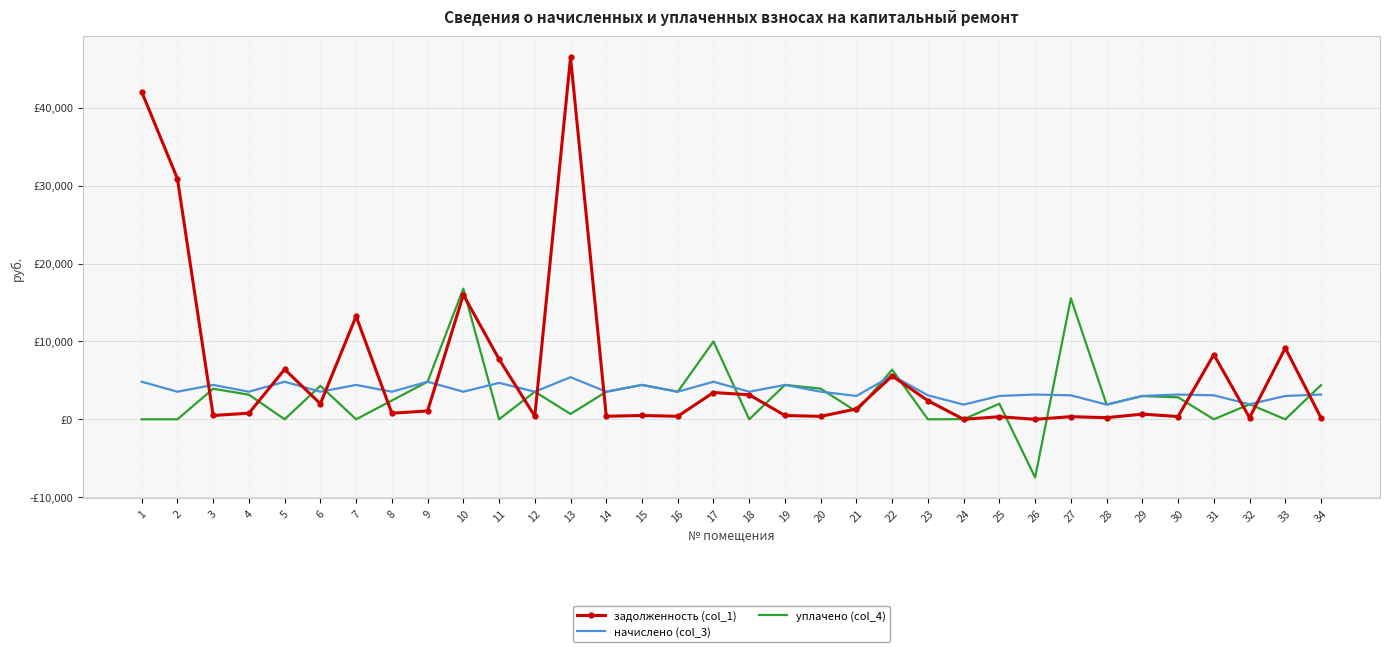

What is the value of the задолженность (col_1) point at the 9th from the left?

1072.5